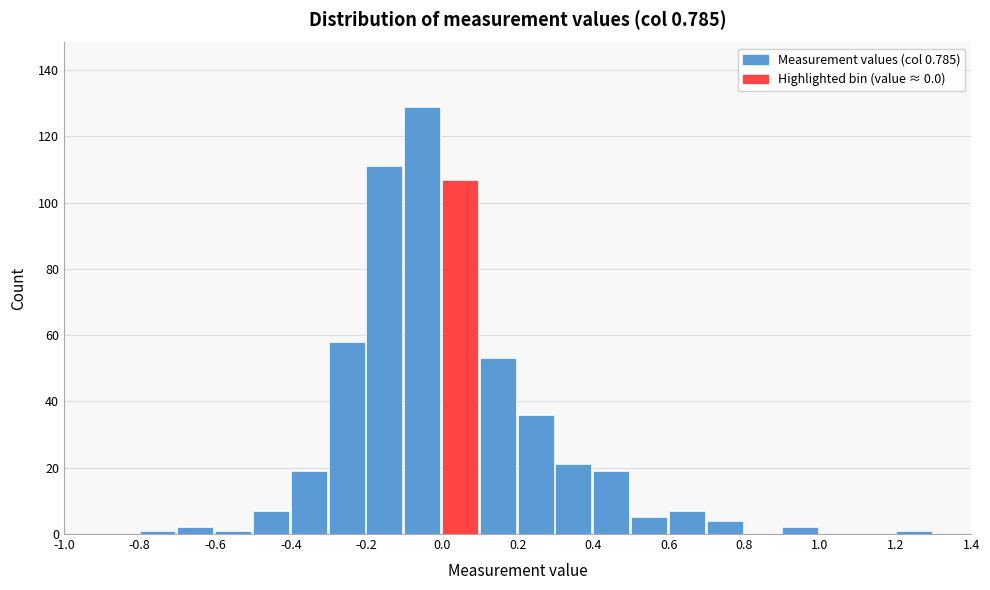

Which range on the x-axis has the tallest bar?

-0.1 to 0.0